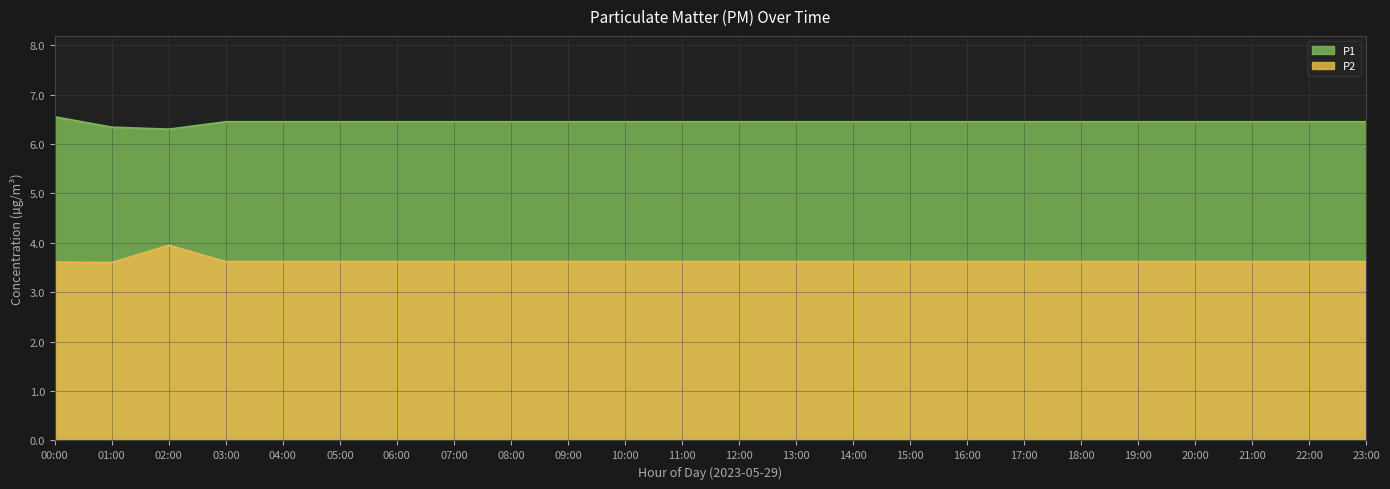

In P2, how many points are higher than both neighbors (excluding endpoints)?

1